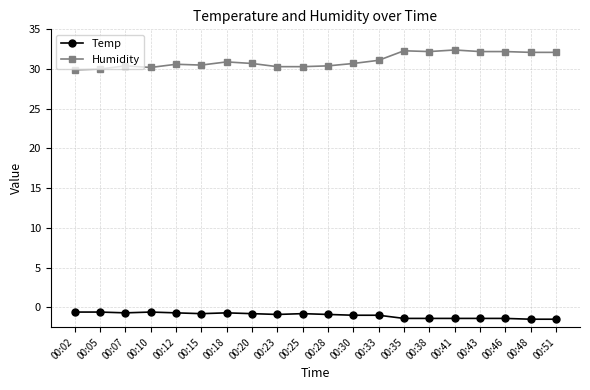

What is the spread (max minus min) of values at 00:23?

31.2